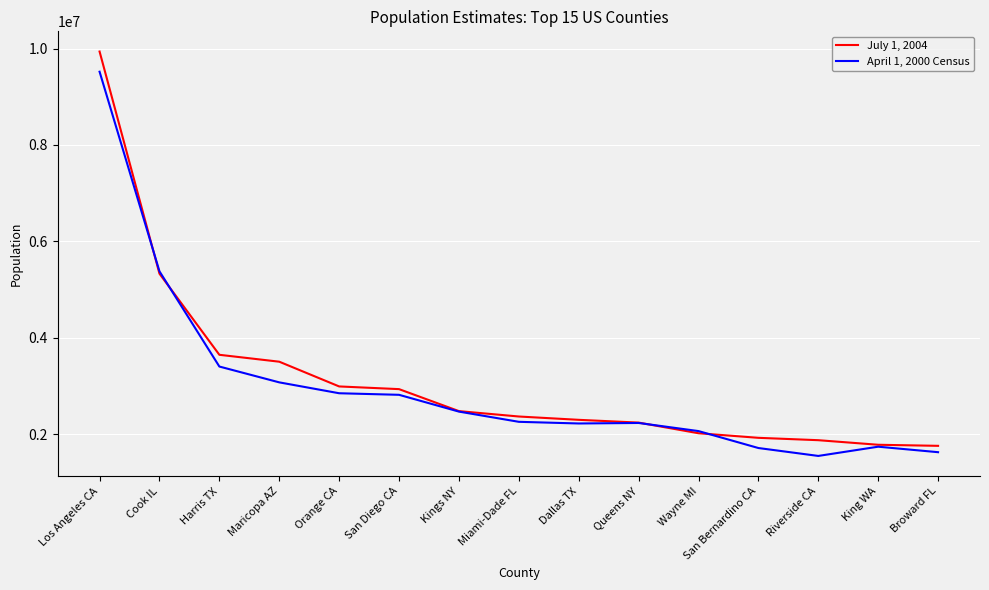

Which label corresponds to the largest value in the chart?

Los Angeles CA